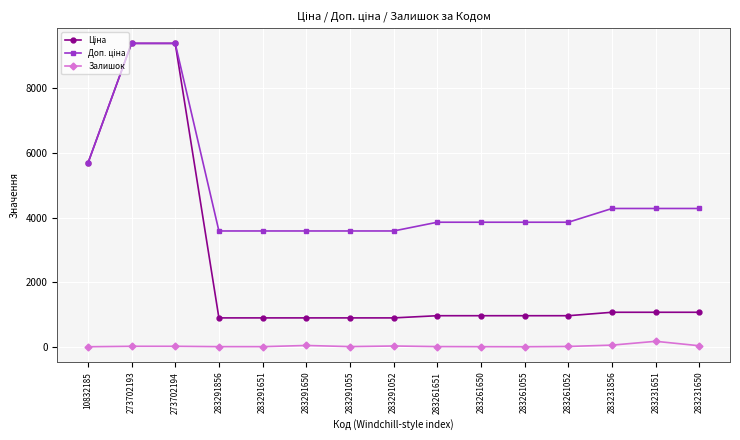

The Залишок series shows 27.0 at 283291052. True or false?

True